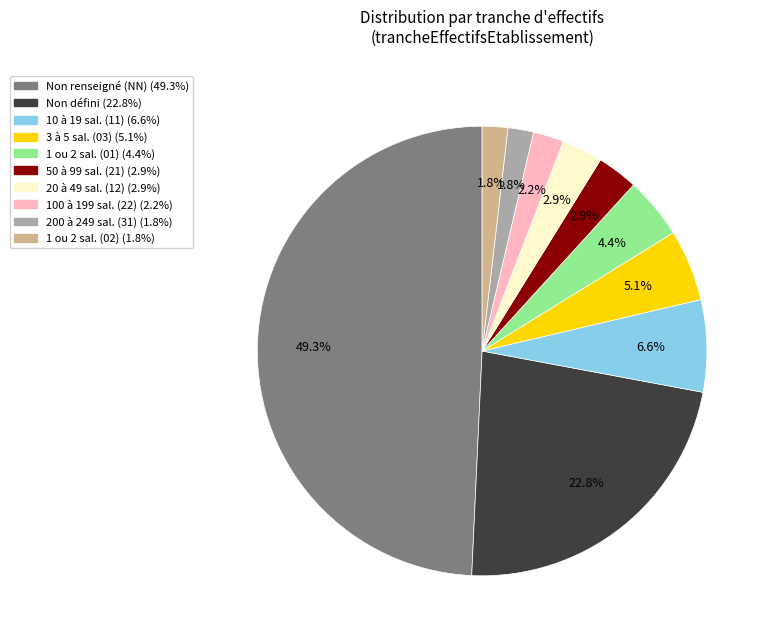

What is the largest slice in the pie chart?

NN